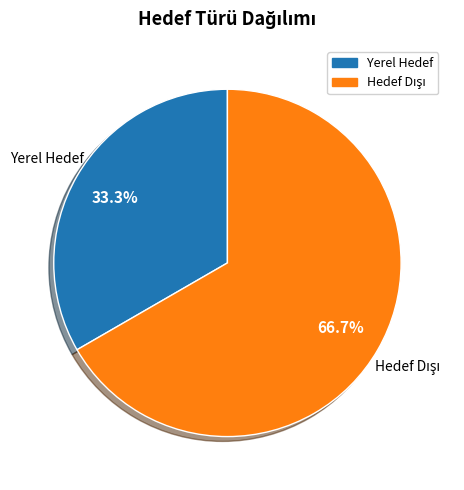

Does any single category account for the majority?

Yes